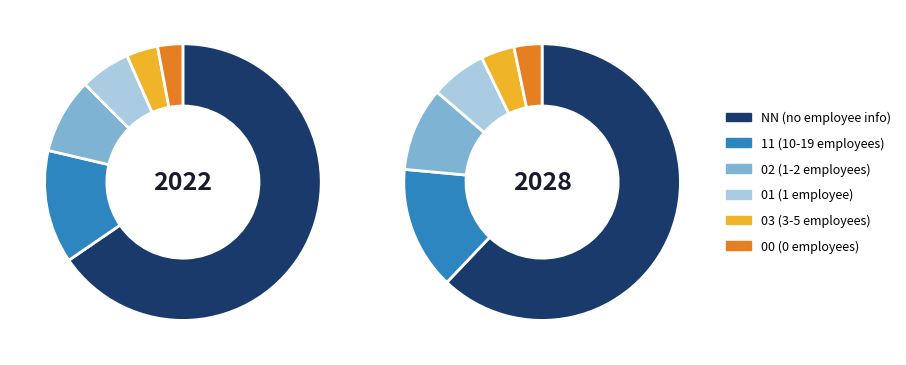

How many slices are in this pie chart?

6